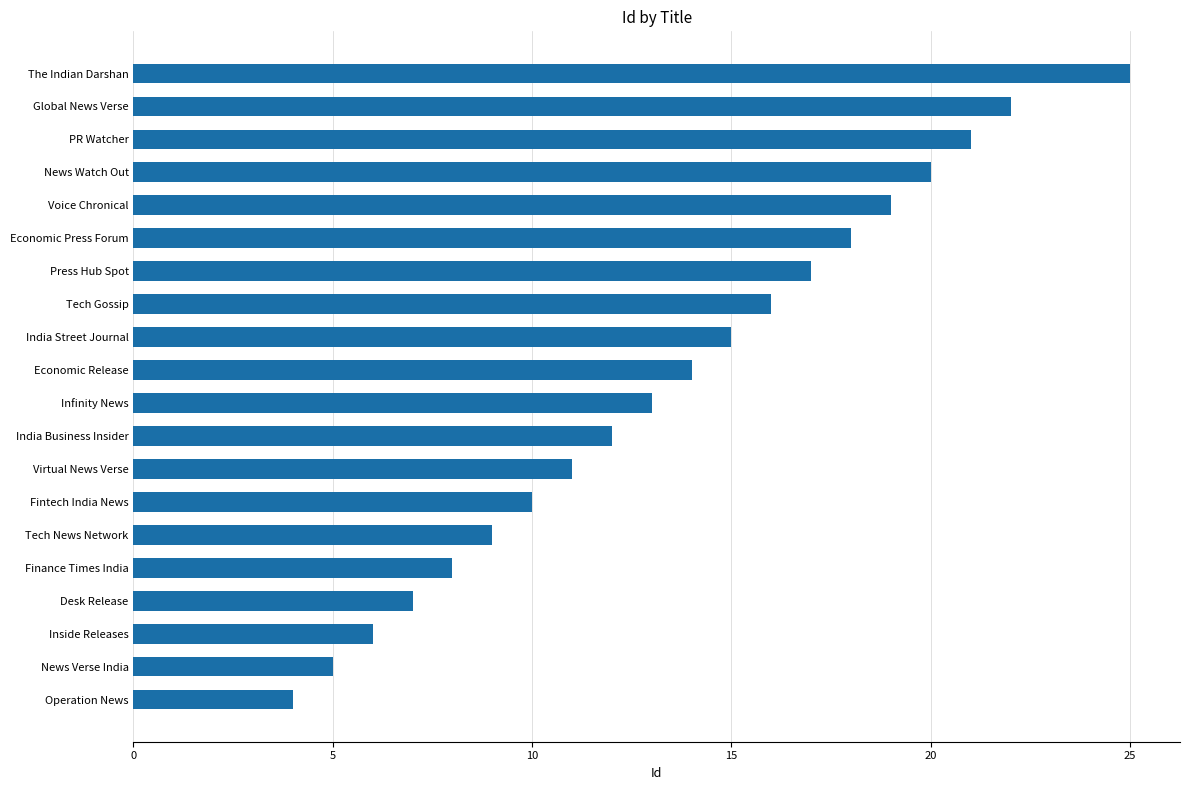

What is the sum of the values at Global News Verse and Finance Times India?

30